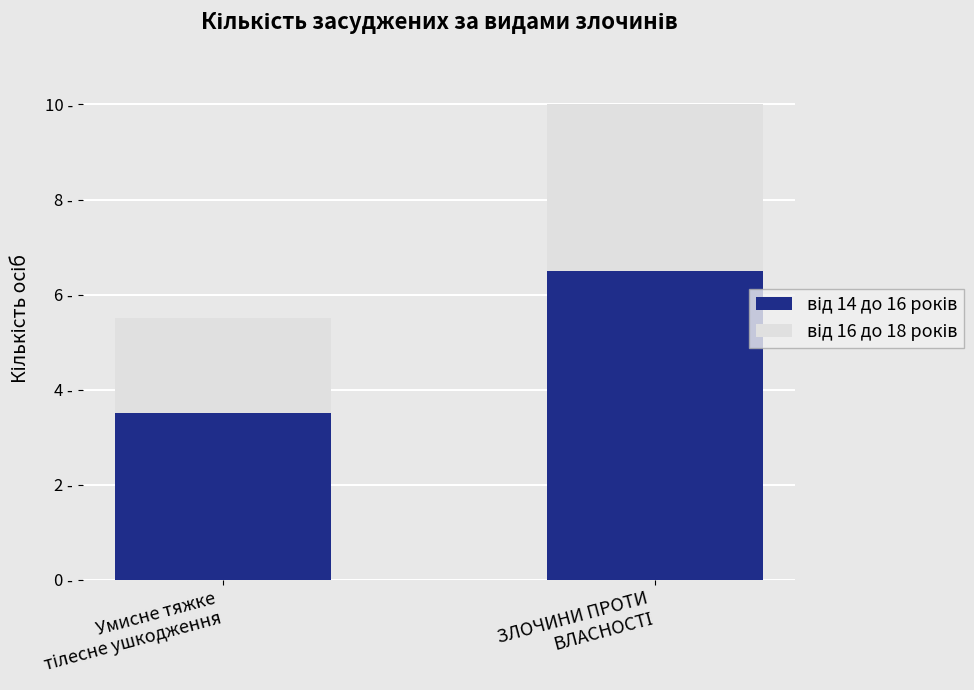

Which series has the largest total across all categories?

від 14 до 16 років